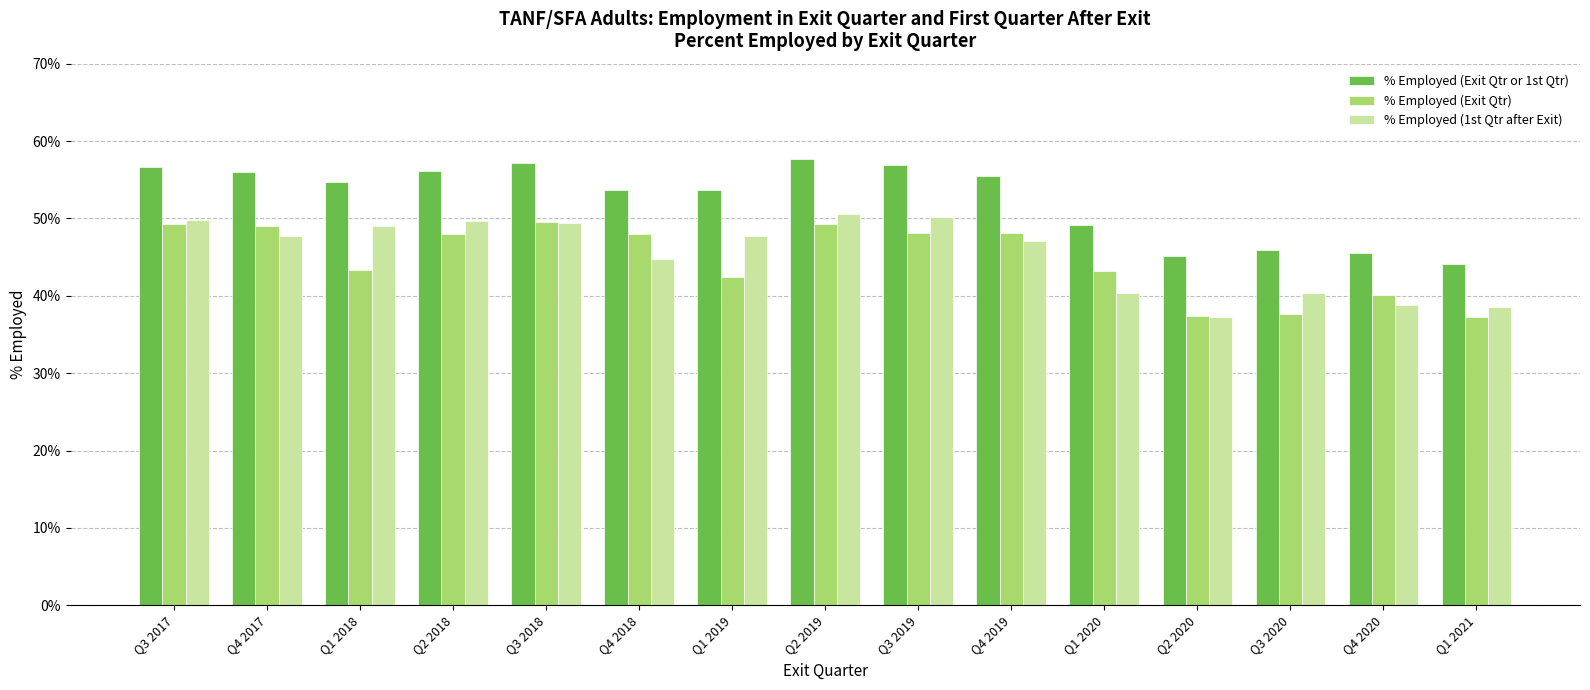

What is the greatest value displayed?

57.6